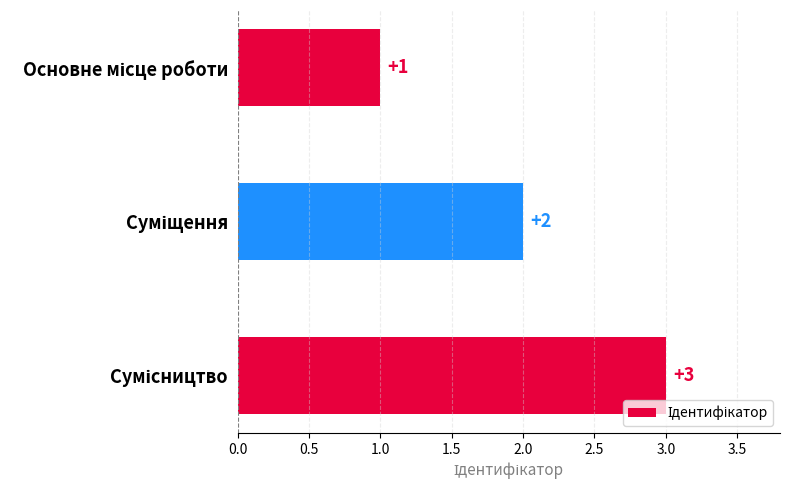

What is the sum of all values?

6